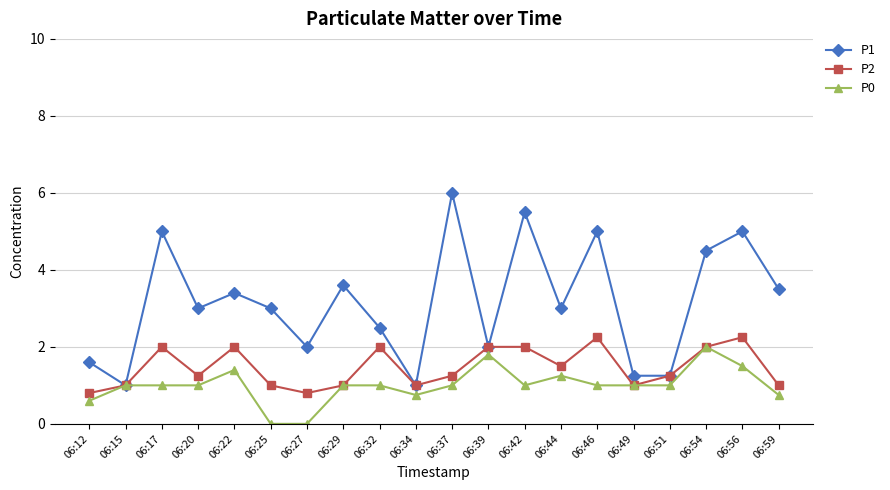

Count the number of categories in the chart.

20